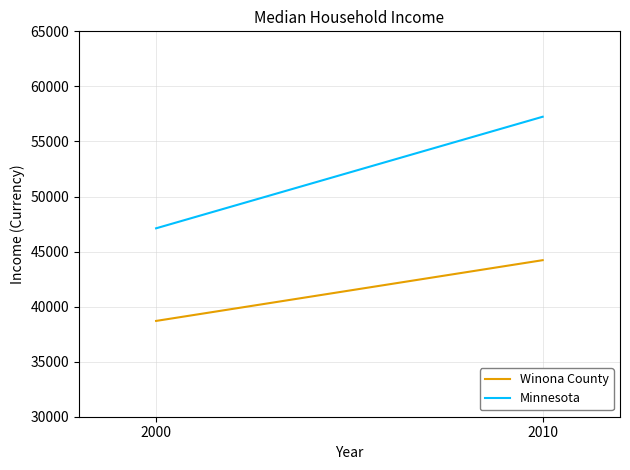

Rank the series by their maximum value, from lowest to highest.

Winona County, Minnesota